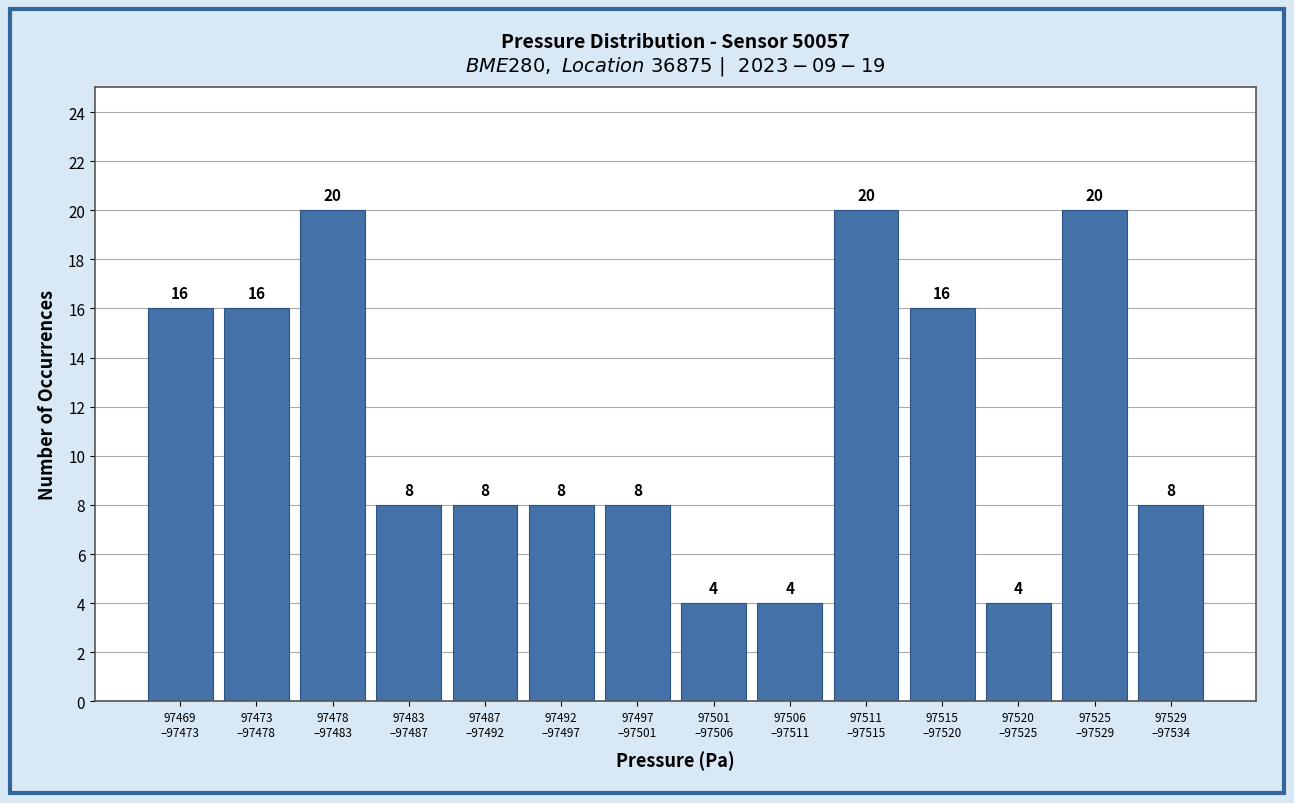

Reading right to left, extract all data points from this chart.

8	20	4	16	20	4	4	8	8	8	8	20	16	16